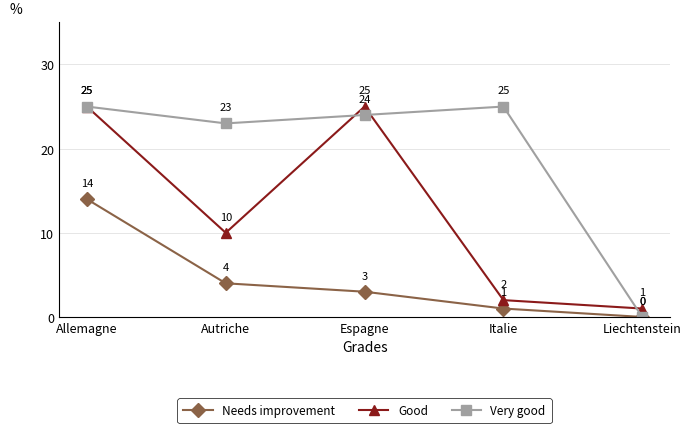

What is the sum of all Needs improvement values?

22